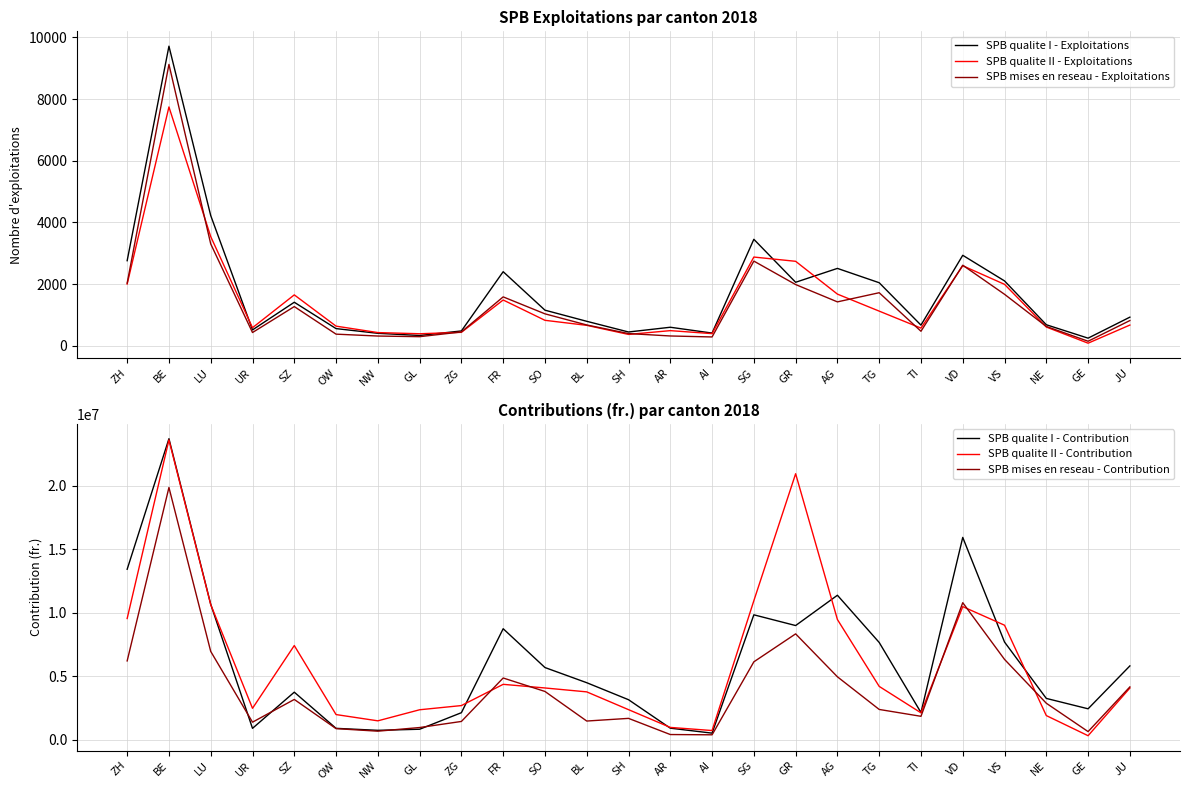

Where is the first local maximum for SPB mises en reseau - Contribution?

BE